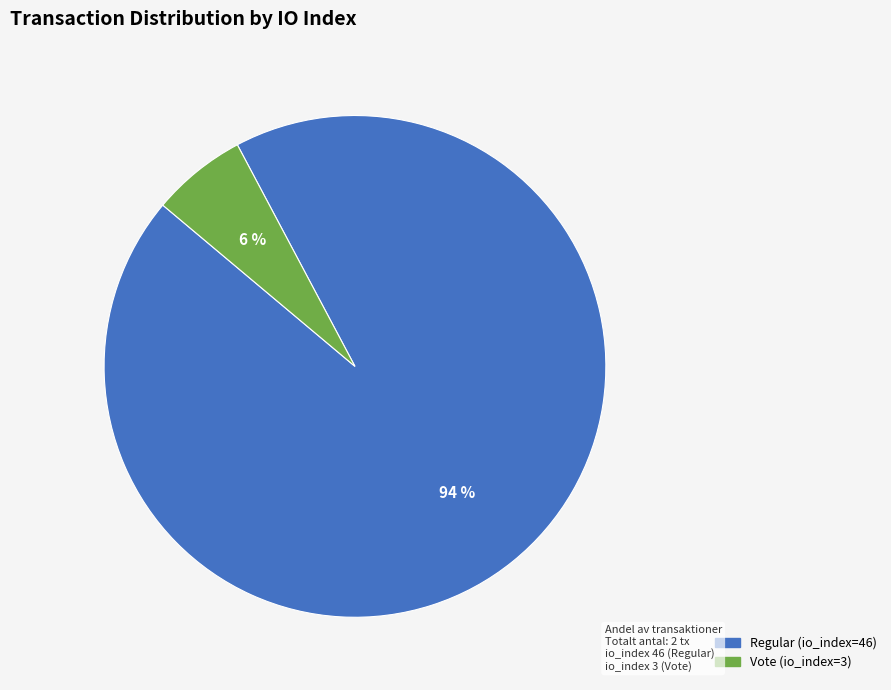

Does any single category account for the majority?

Yes